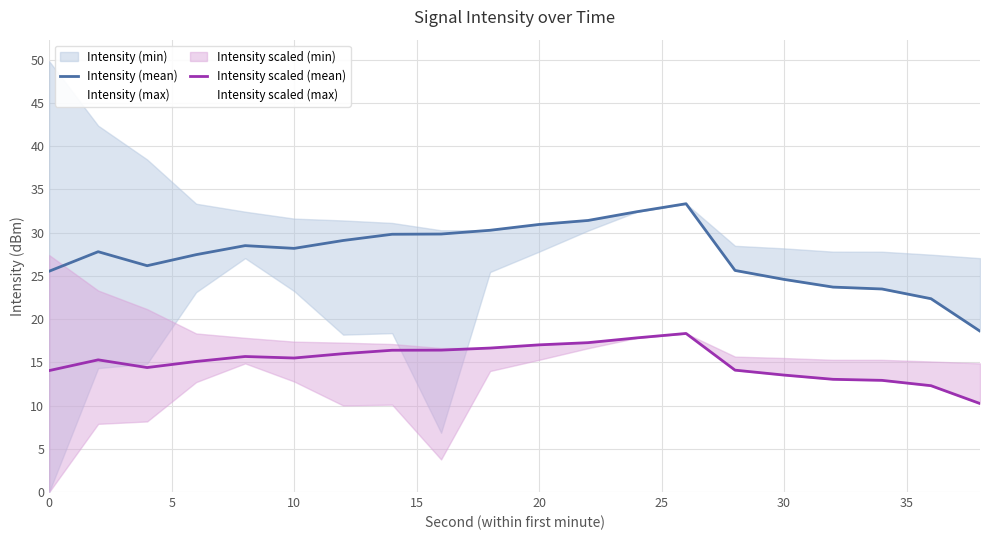

How many interior local peaks does the Intensity scaled (mean) series have?

3